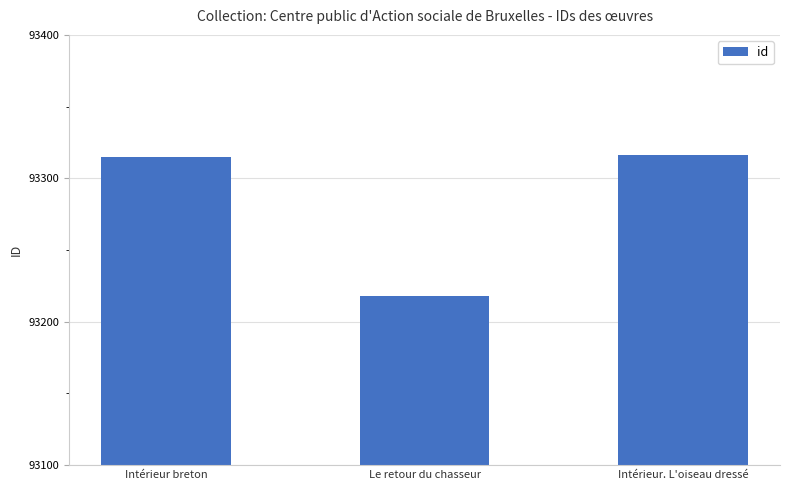

True or false: the data shows 93218 at Le retour du chasseur.

True